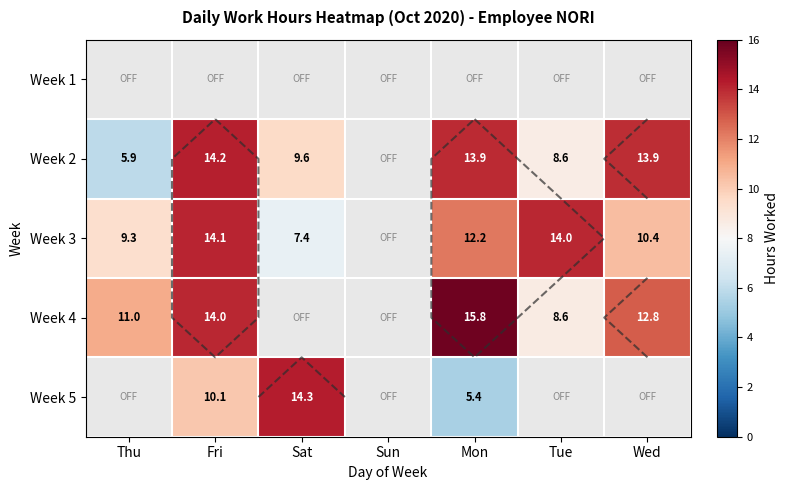

How many data points in Week 3 are less than 12?

3